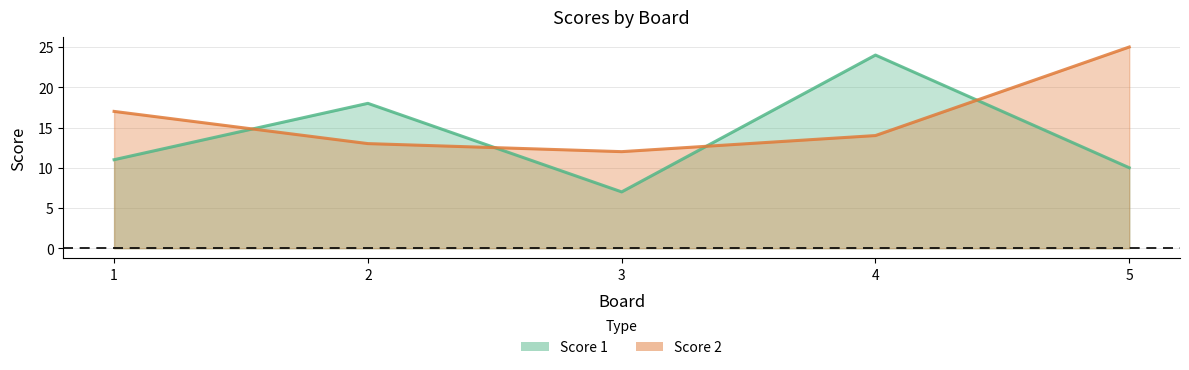

Where is the first local maximum for Score 1?

2